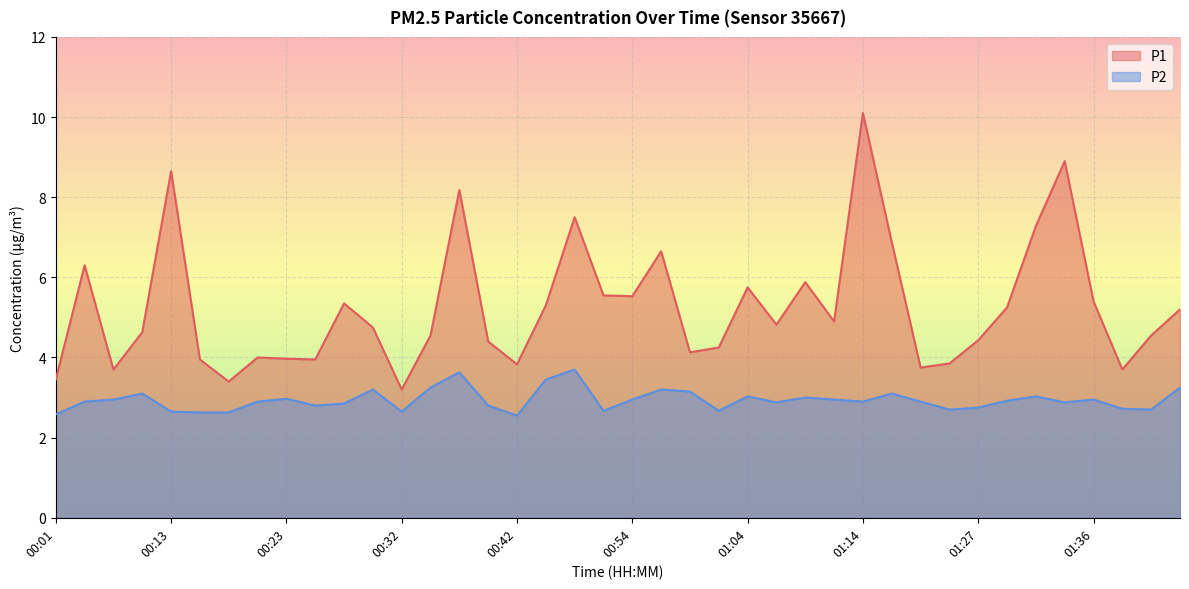

What position from the right is 01:31?

6